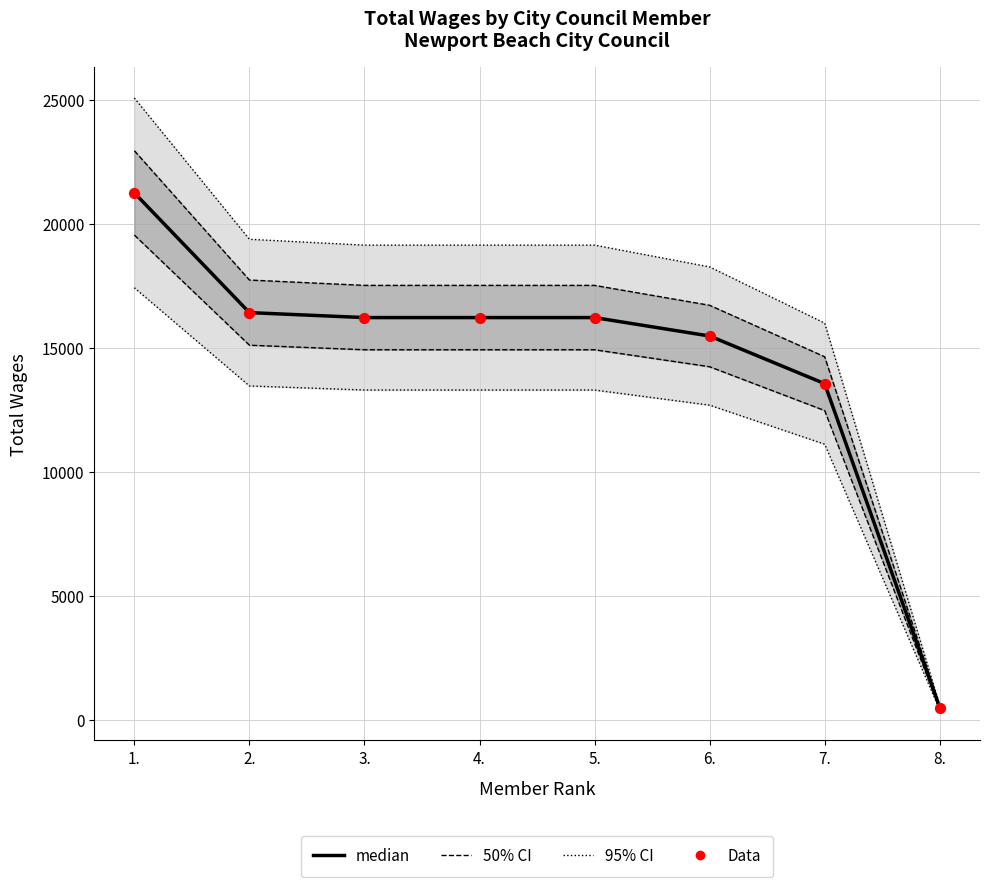

Which series contains the lowest Y value?

median